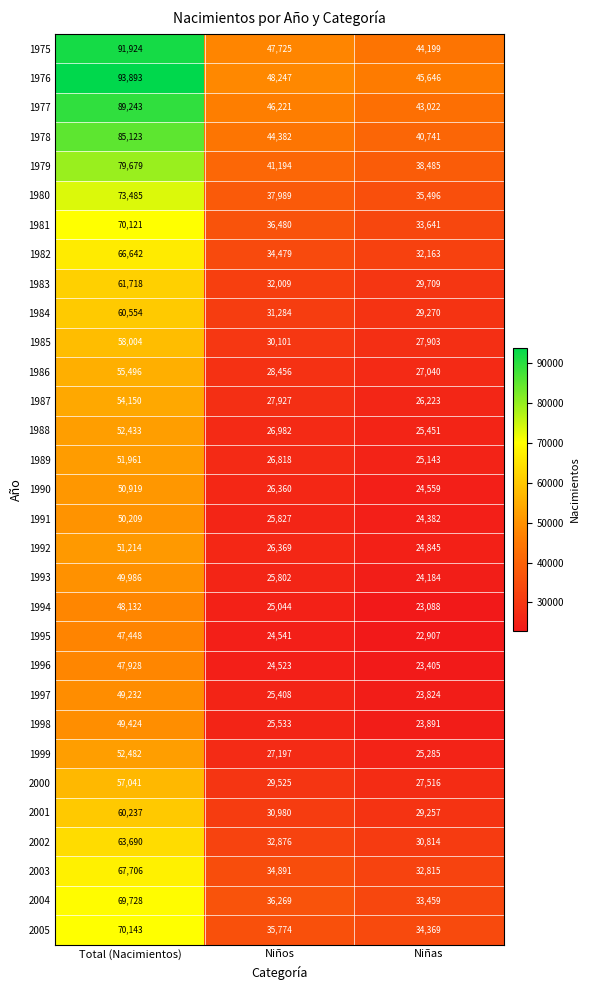

Where does the 1994 series first go above 25044?

Total (Nacimientos)